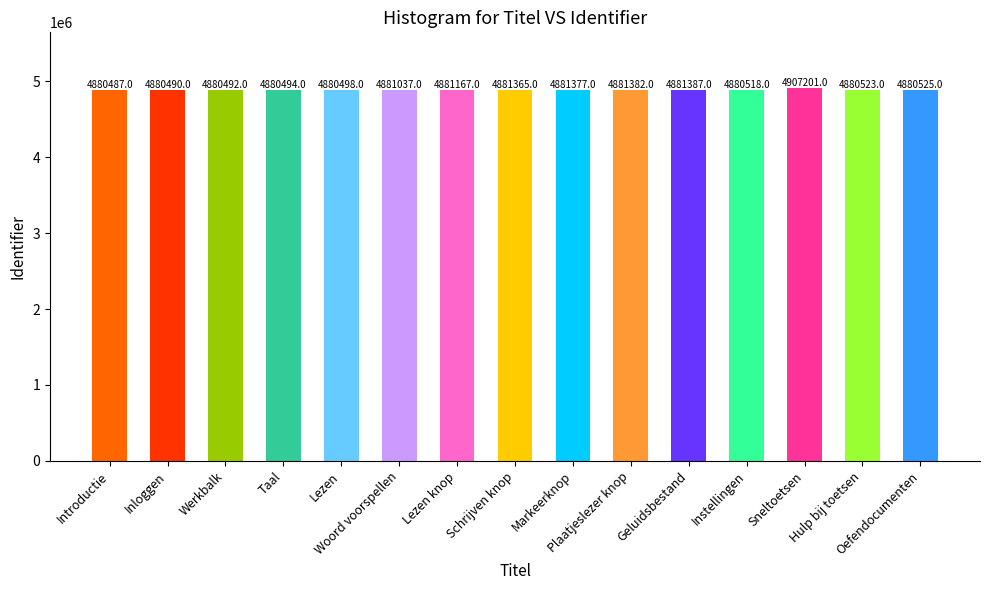

Count the number of data series in this chart.

1